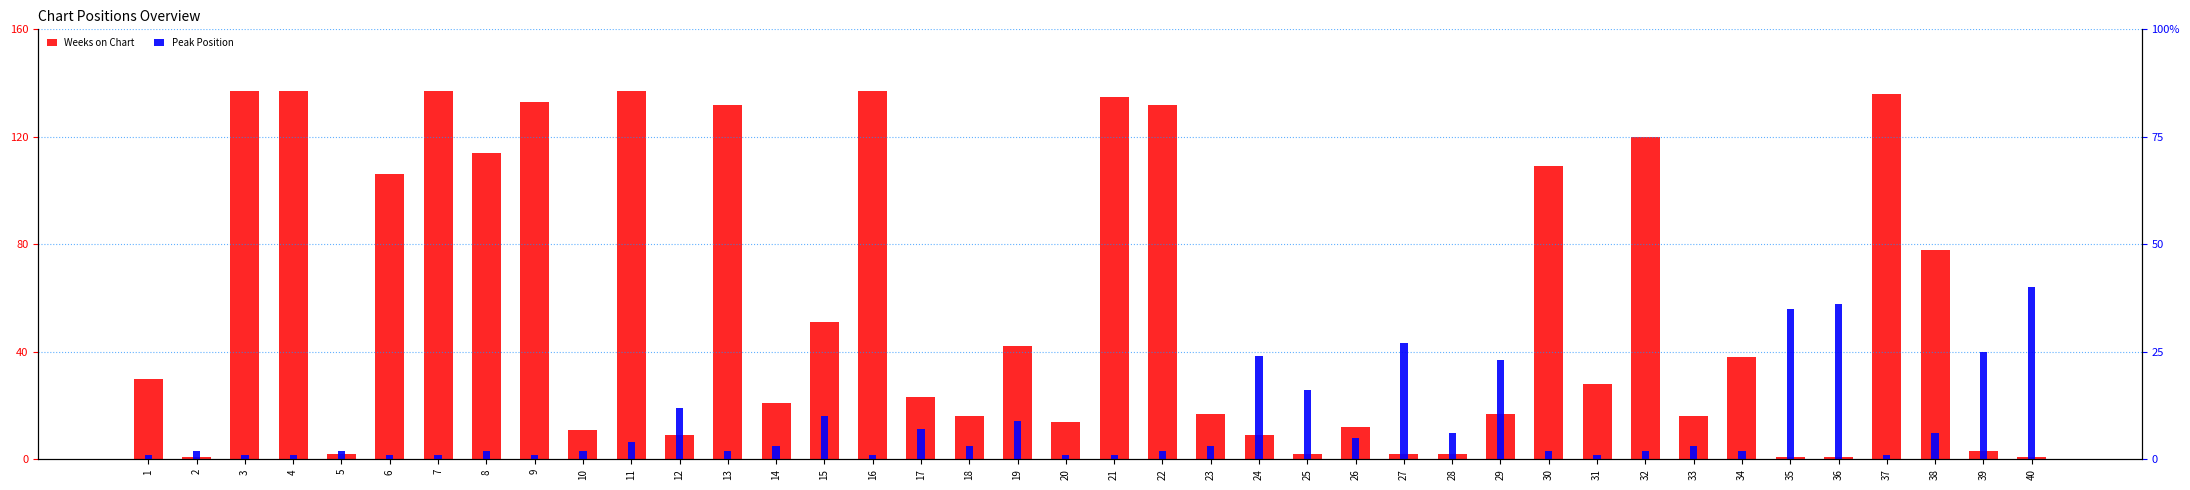

What is the value of the Peak Position bar at the 40th from the left?

40